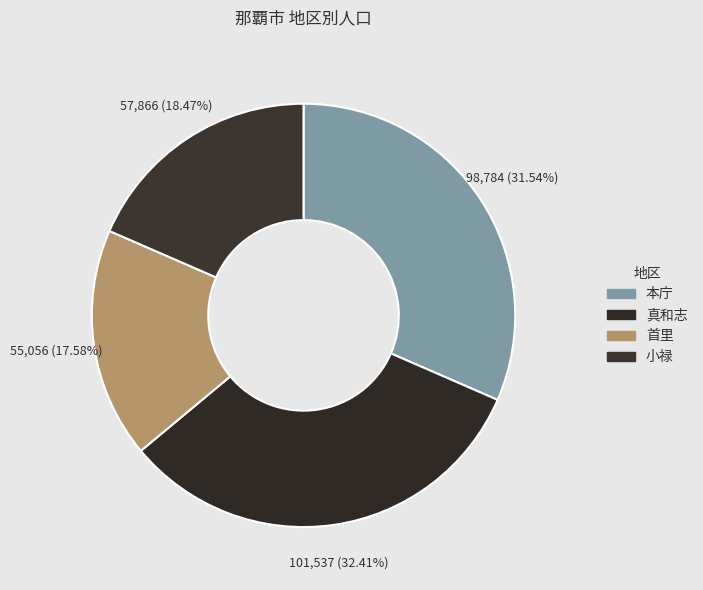

Rank the categories by value from lowest to highest.

首里, 小禄, 本庁, 真和志